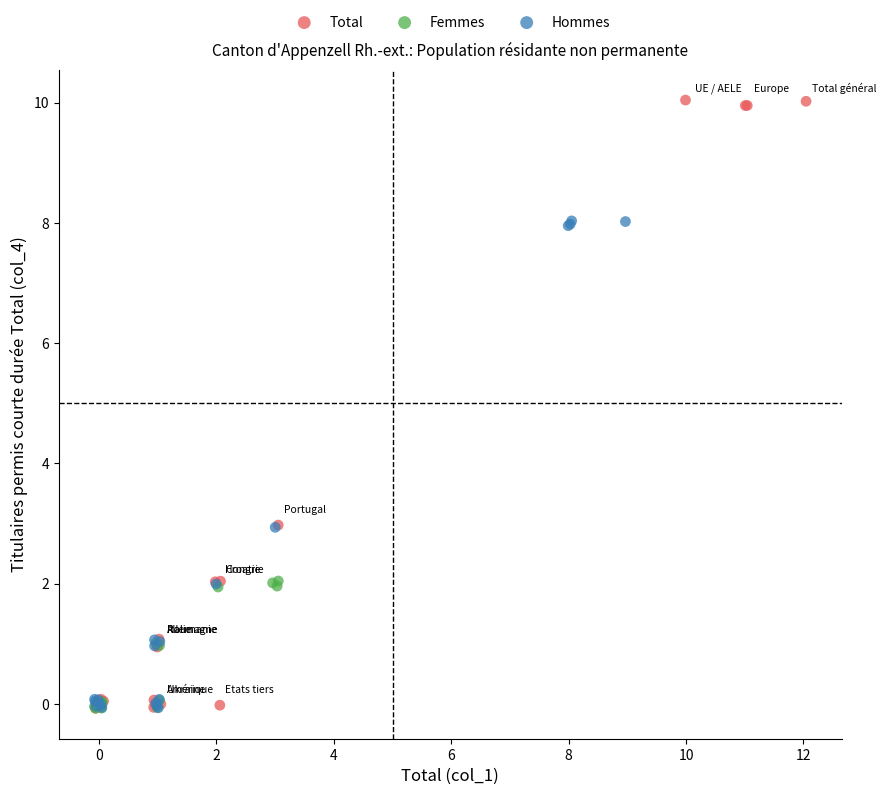

Which series has the widest spread of Y values?

Total